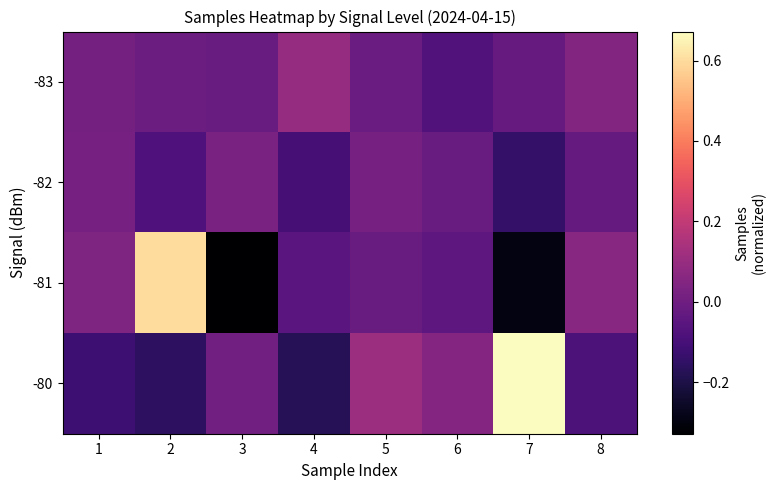

Reading left to right, transcribe all the data shown in this chart.

-83: 1=0.0	2=-0.0	3=-0.0	4=0.1	5=-0.0	6=-0.1	7=-0.0	8=0.1
-82: 1=0.0	2=-0.1	3=0.0	4=-0.1	5=0.0	6=-0.0	7=-0.1	8=-0.0
-81: 1=0.0	2=0.6	3=-0.3	4=-0.1	5=-0.0	6=-0.0	7=-0.3	8=0.1
-80: 1=-0.1	2=-0.2	3=0.0	4=-0.2	5=0.1	6=0.1	7=0.7	8=-0.1